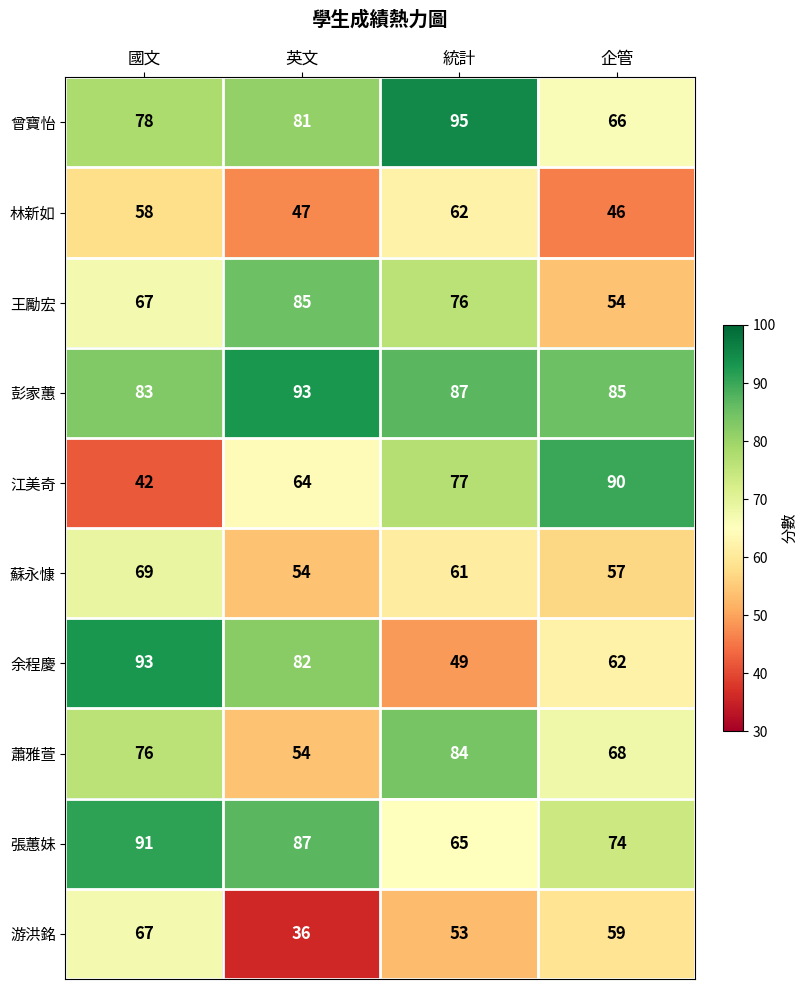

Count the 王勵宏 values in the range 67 to 85.

3